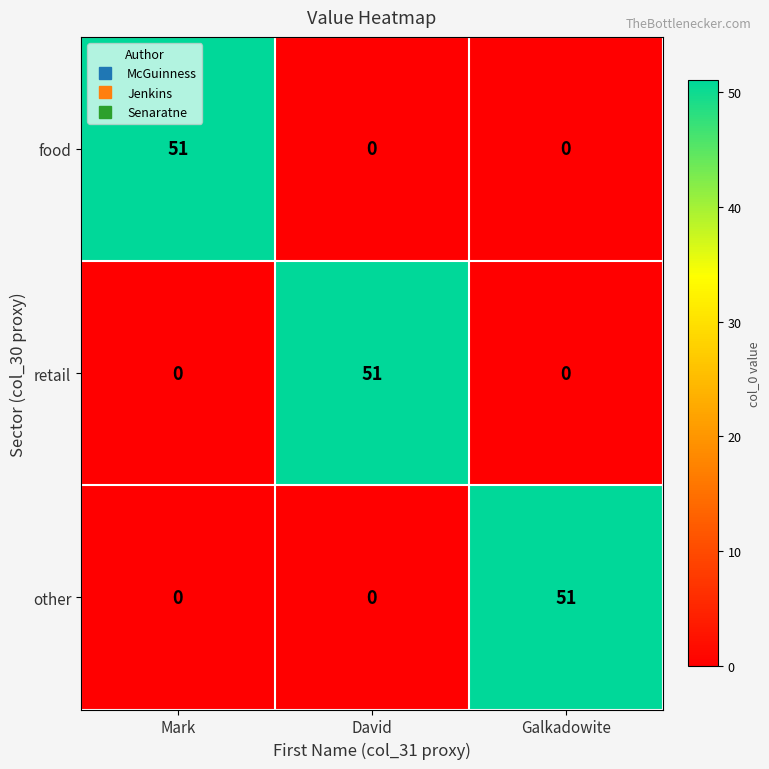

What is the sum of the other values at Galkadowite and Mark?

51